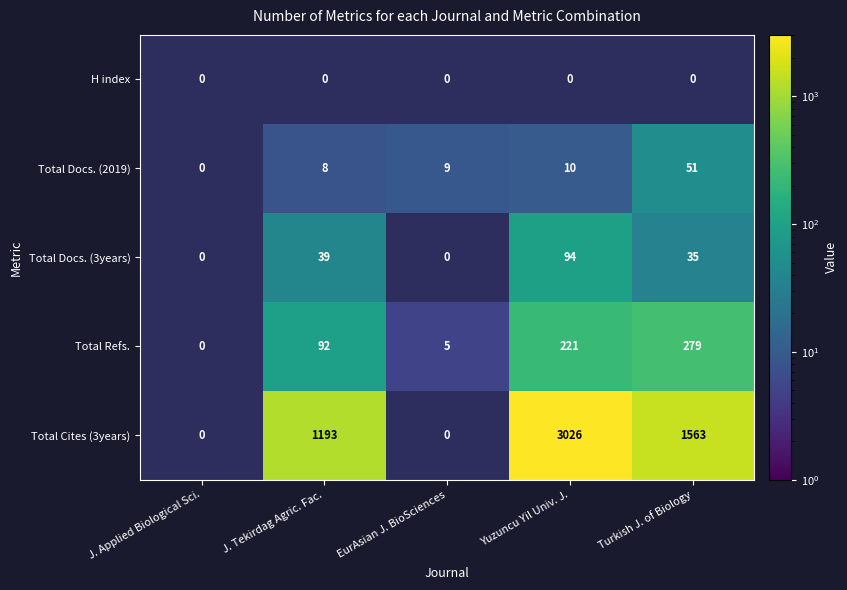

Rank the series at Yuzuncu Yil Univ. J. from lowest to highest value.

H index, Total Docs. (2019), Total Docs. (3years), Total Refs., Total Cites (3years)